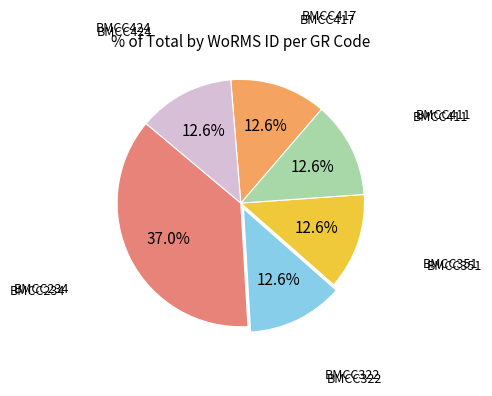

Is there any slice that represents more than half of the pie?

No